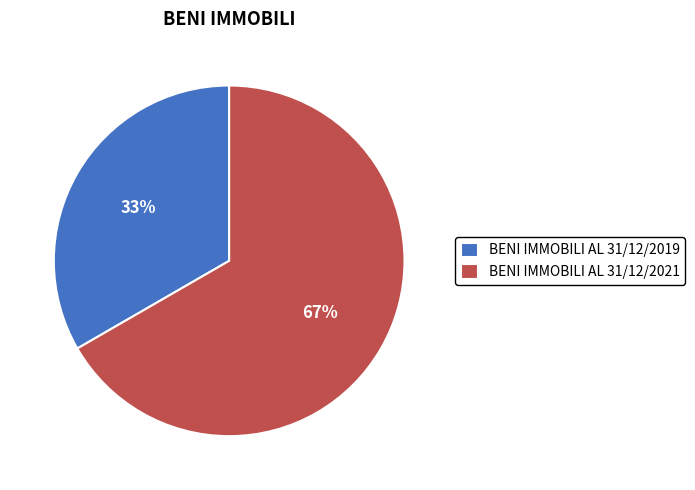

Rank the categories by value from lowest to highest.

BENI IMMOBILI AL 31/12/2019, BENI IMMOBILI AL 31/12/2021